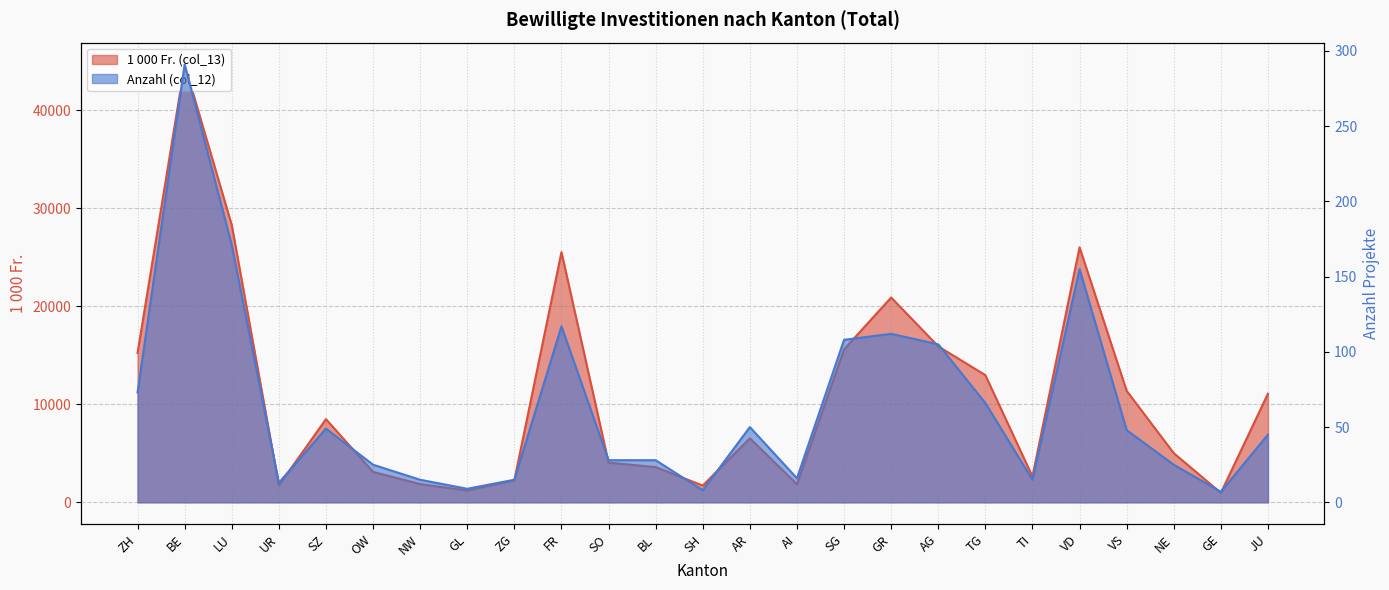

How many distinct data groups are displayed?

2